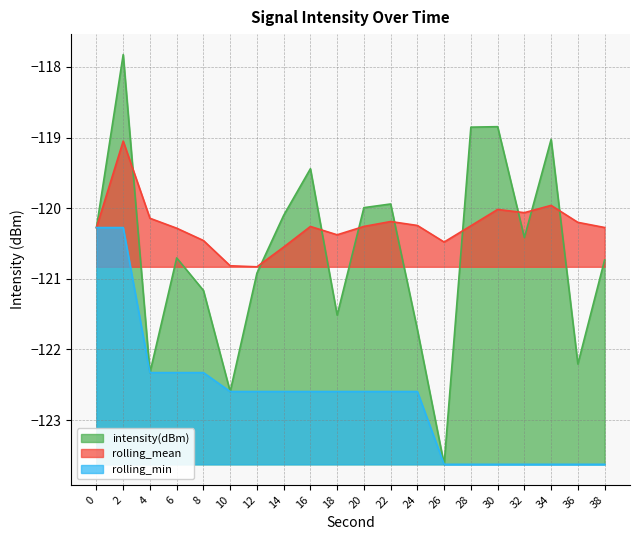

At which label is intensity(dBm) closest to -120?

20